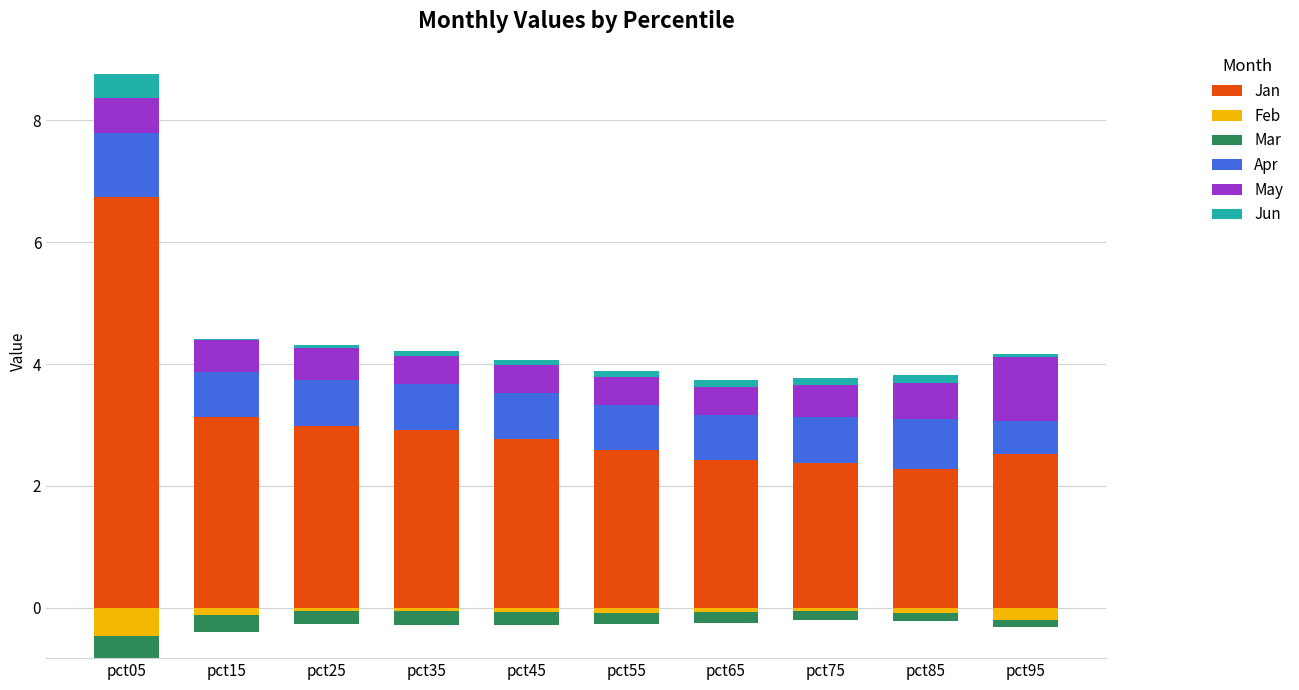

Is it true that Jun equals 0.1 at pct65?

True